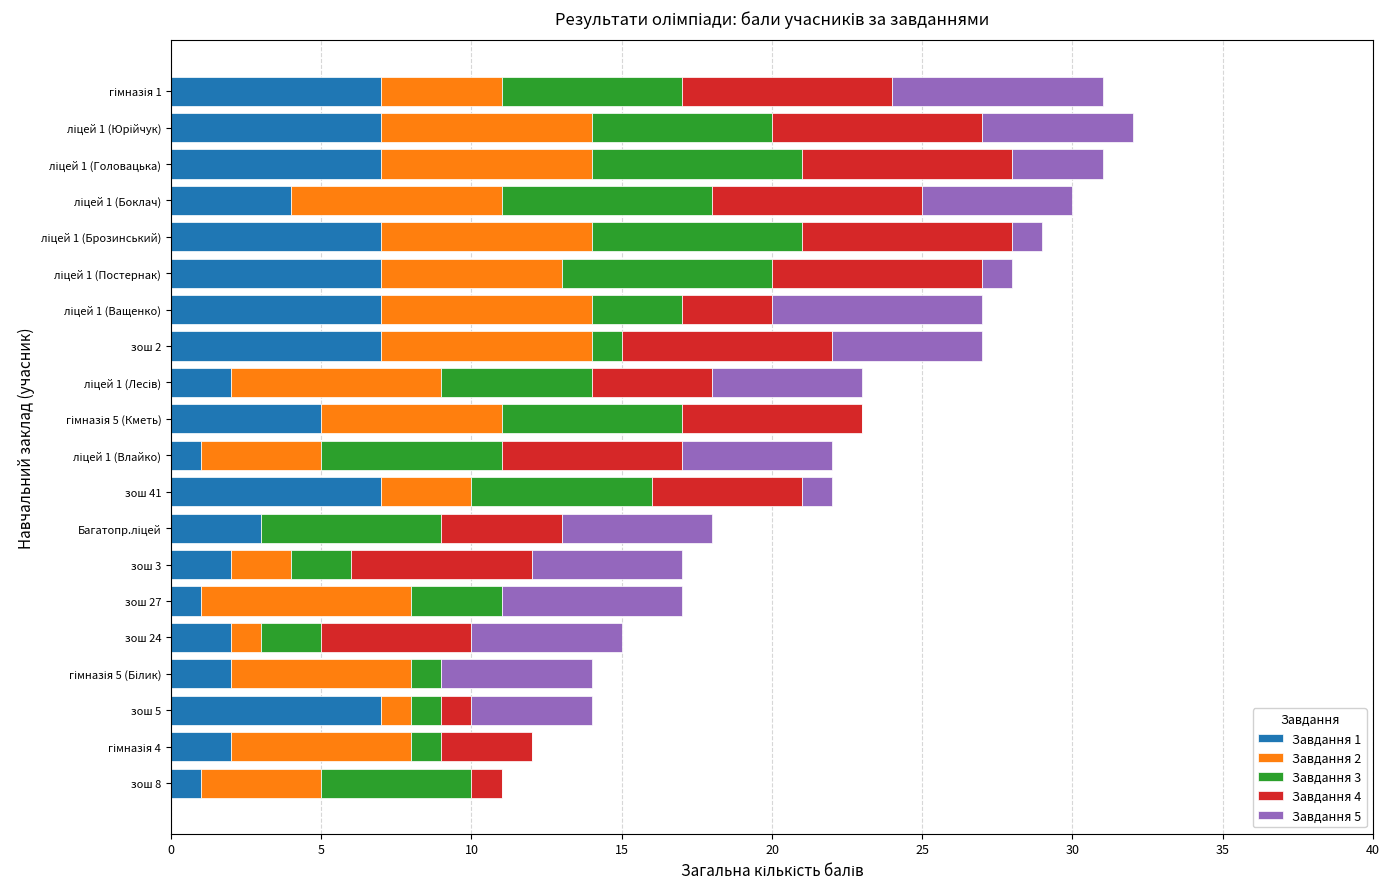

The Завдання 1 series shows 2 at зош 24. True or false?

True